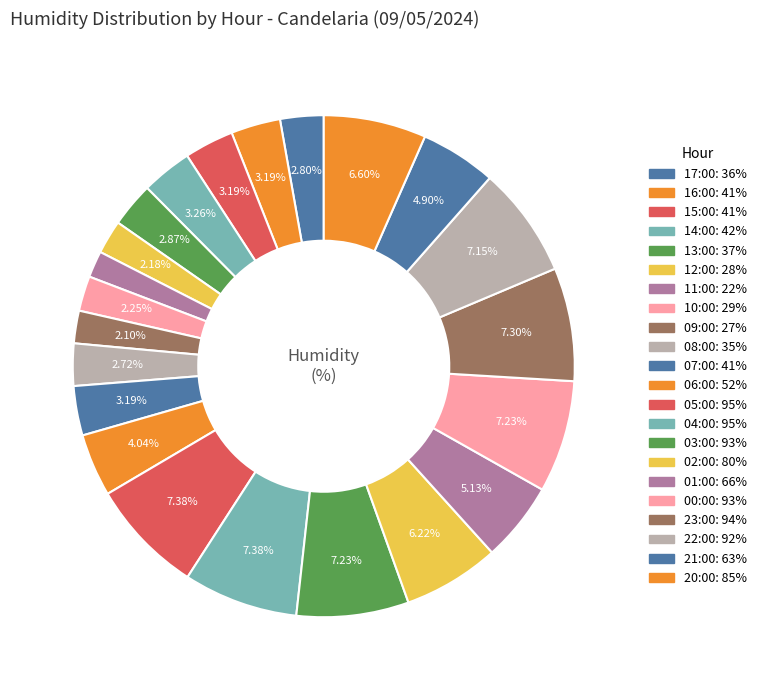

Is it true that 22:00 is 1% of the pie?

False